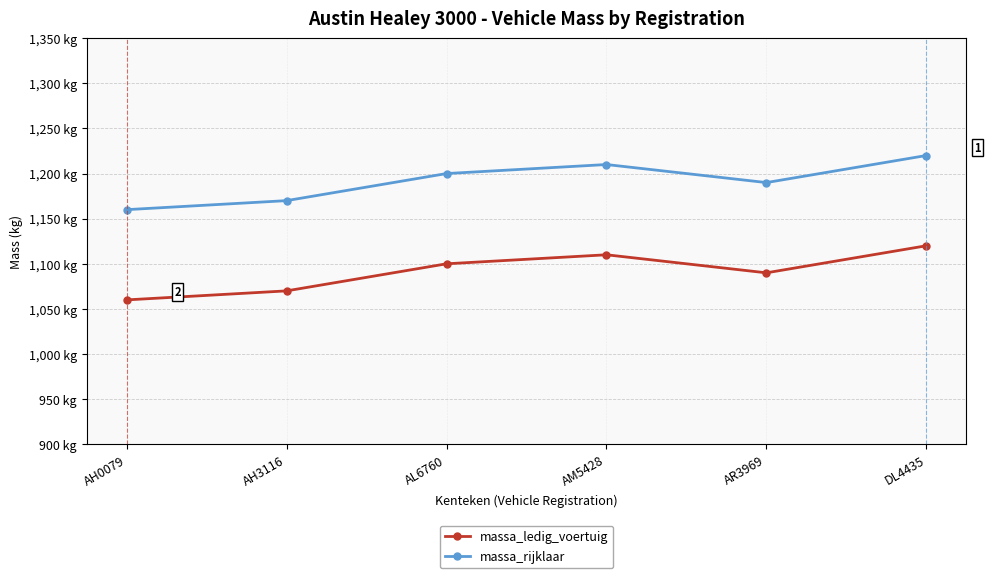

What is the value of the massa_rijklaar point at the 2nd from the left?

1170